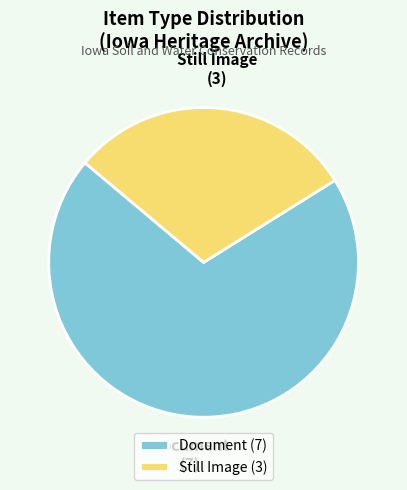

Approximately how many times larger is the value at Document compared to Still Image?

2.3